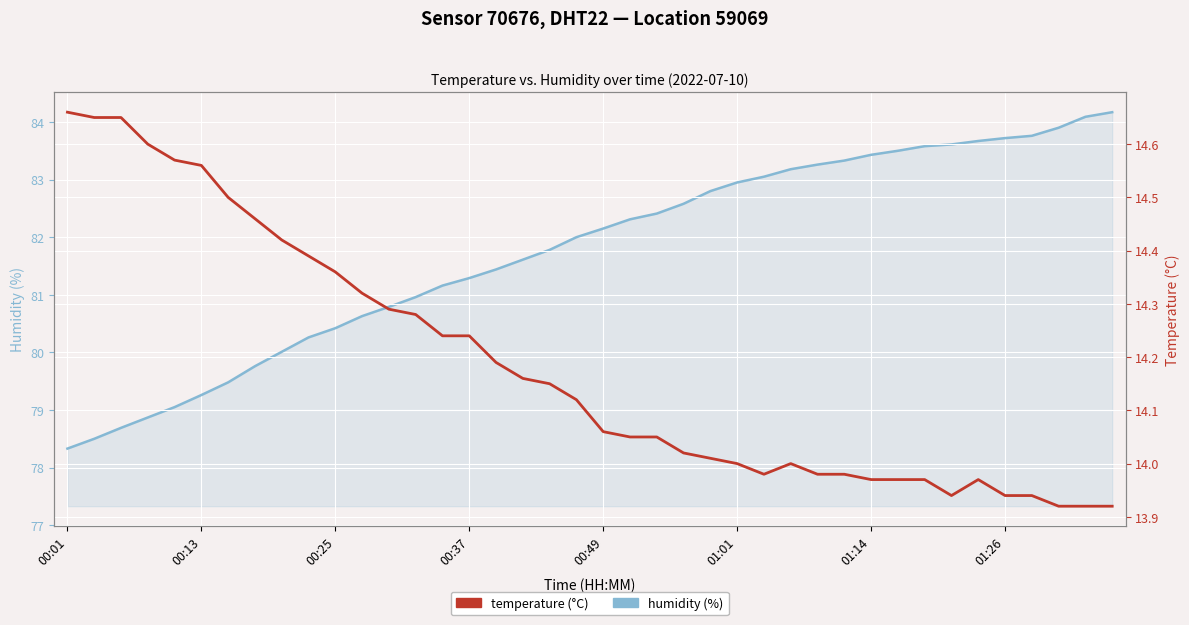

At which category does the chart reach its minimum across all series?

37